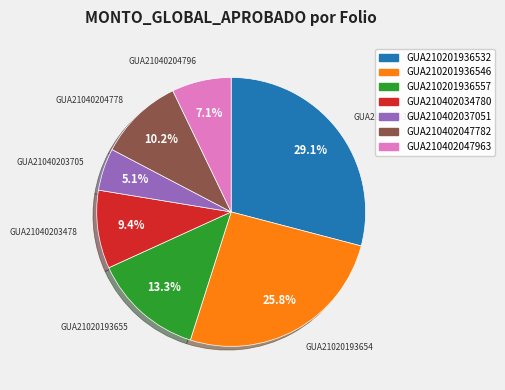

What is the ratio of the value at GUA210402034780 to the value at GUA210402047782?

0.9